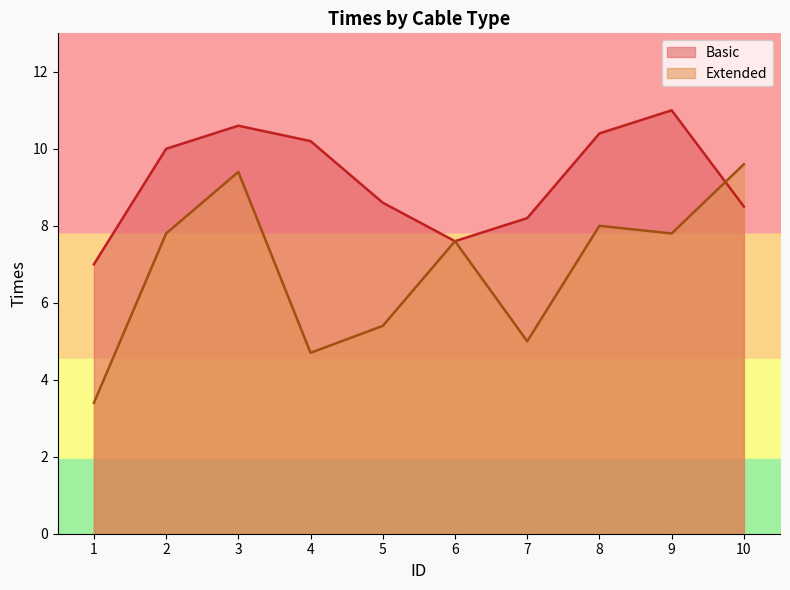

The value of Extended at 6 is 7.6. True or false?

True